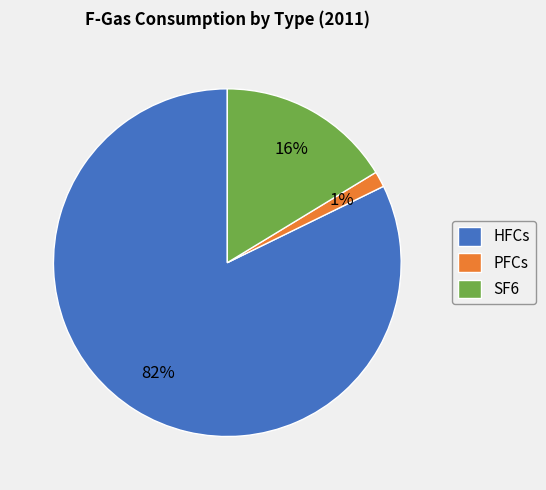

Is the sum of HFCs and PFCs greater than half?

Yes